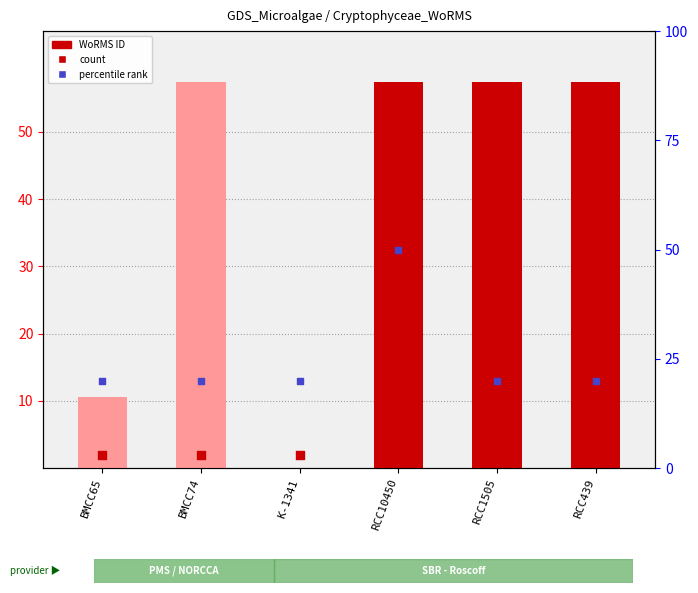

At which category is the sum across all series the highest?

RCC10450